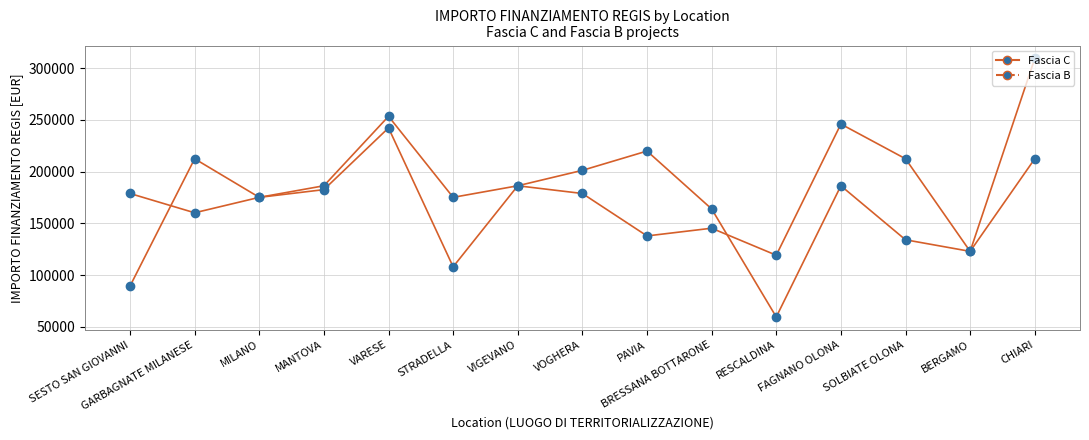

What is the average value of the Fascia B series?

180329.5